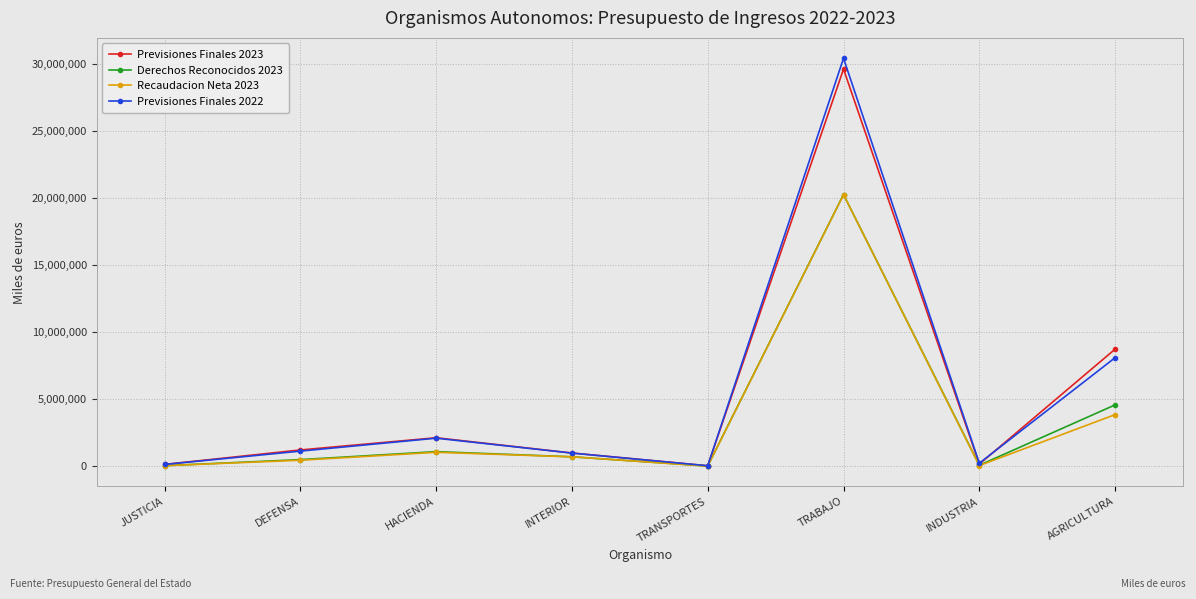

Between JUSTICIA and INTERIOR, which series saw the biggest shift?

Previsiones Finales 2022